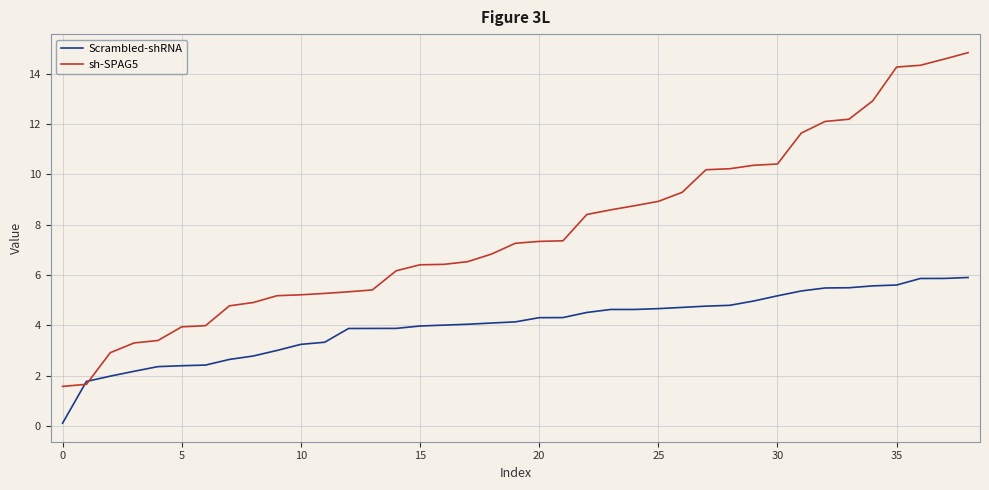

Which series has the largest total across all categories?

sh-SPAG5